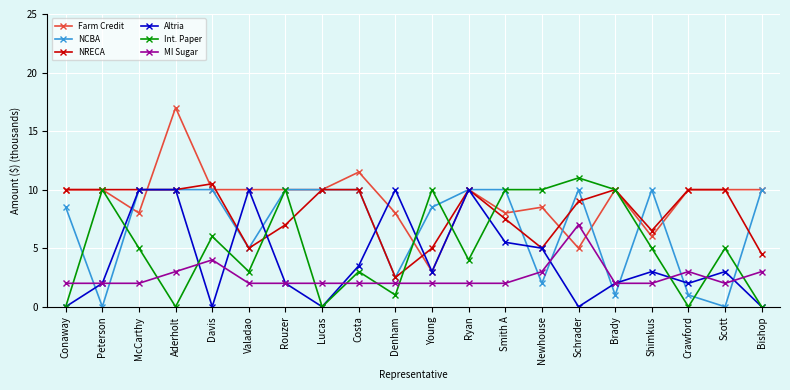

What is the total value across all series at Bishop?

27.5